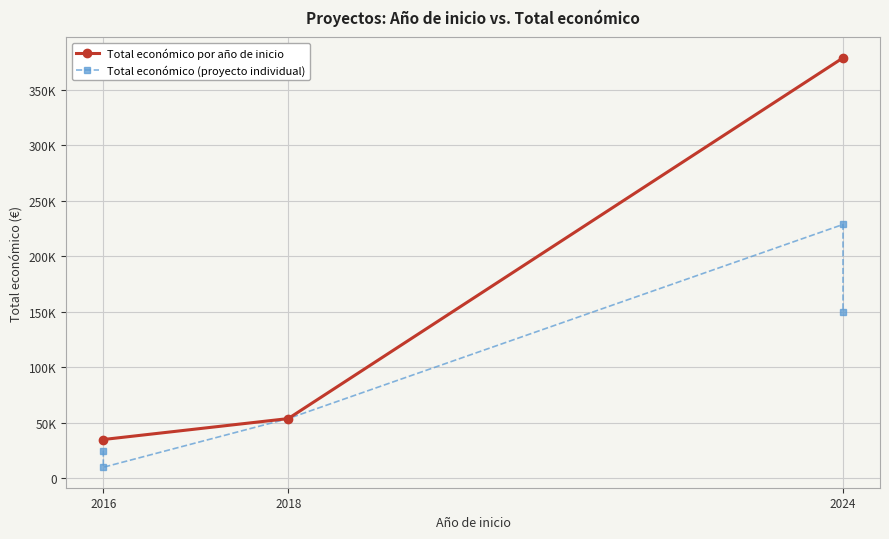

What is the sum of all values?

467105